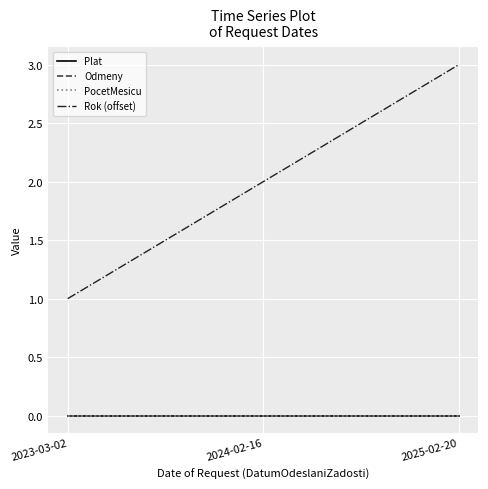

The Odmeny series shows 0 at 2024-02-16. True or false?

True